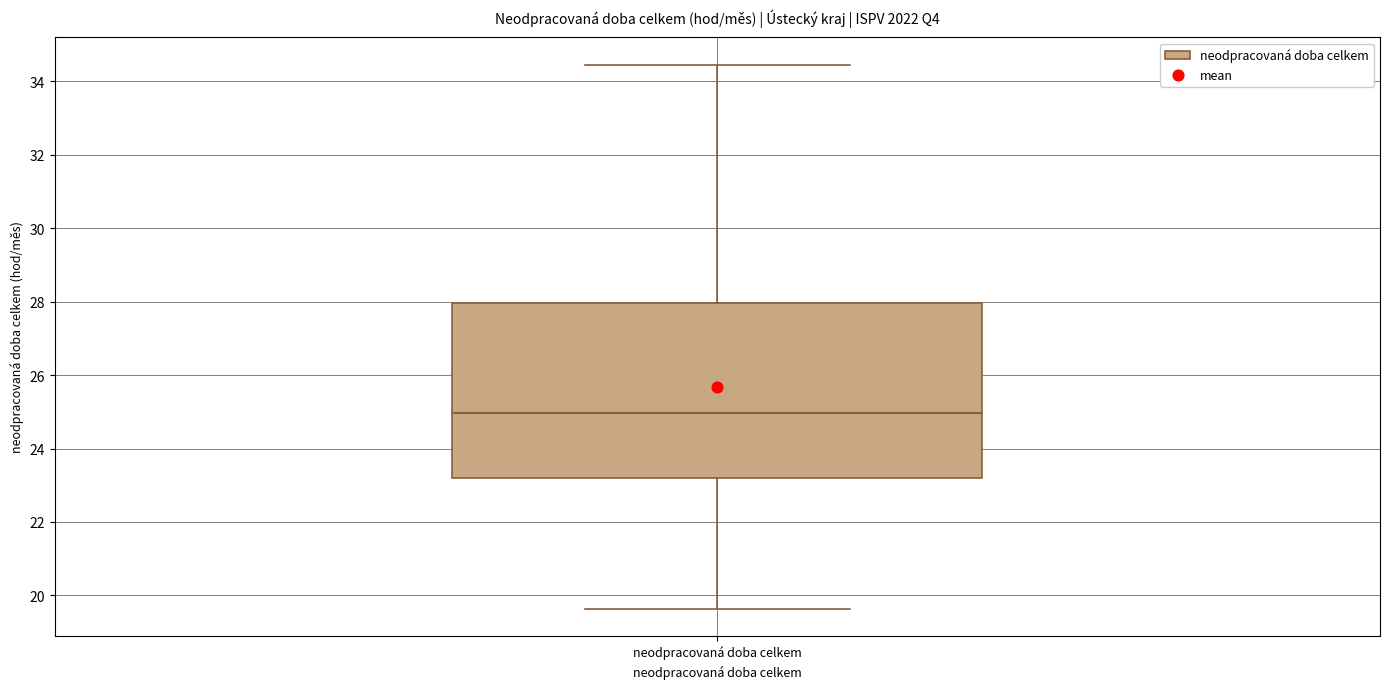

Read this box plot against the y-axis: the position of the median line, the range covered by the box, and the ends of both whiskers. The values are not printed on the chart, so give them approximately, as read against the axis.

median 25.0, box 23.2 to 28.0, whiskers 19.6 to 34.4